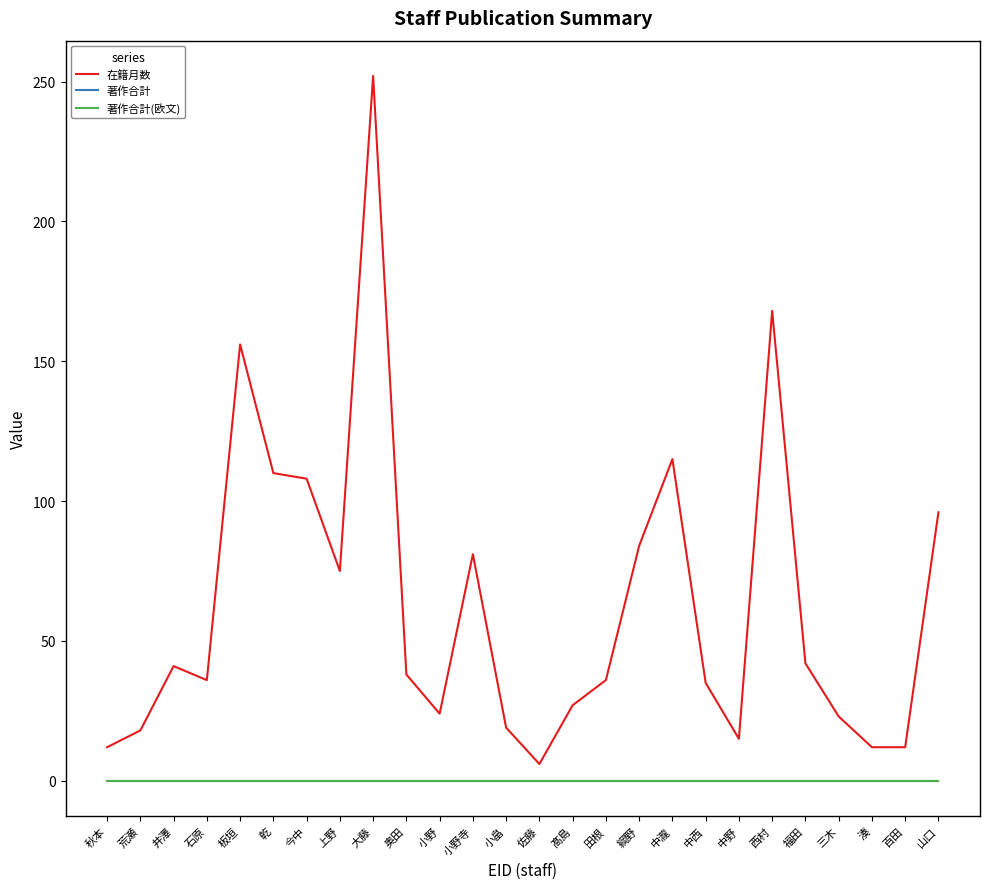

Is this an area chart (filled region under the line)?

No